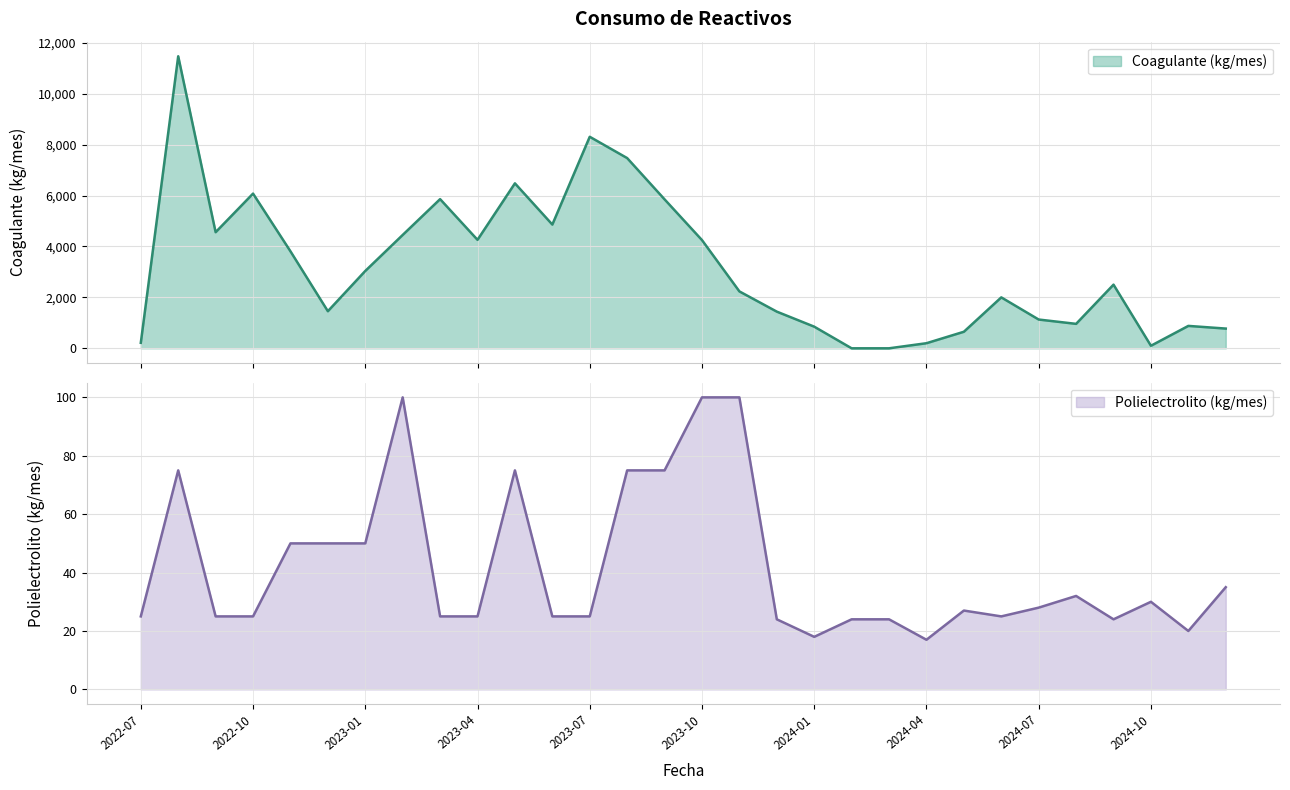

Reading left to right, what are all the values shown in this chart?

Coagulante (kg/mes): 2022-07=216	2022-08=11470	2022-09=4560	2022-10=6076	2022-11=3810	2022-12=1457	2023-01=3038	2023-02=4452	2023-03=5859	2023-04=4260	2023-05=6479	2023-06=4860	2023-07=8308	2023-08=7471	2023-09=5850	2023-10=4250	2023-11=2235	2023-12=1440	2024-01=850	2024-02=0	2024-03=0	2024-04=200	2024-05=650	2024-06=2000	2024-07=1130	2024-08=960	2024-09=2500	2024-10=100	2024-11=880	2024-12=775
Polielectrolito (kg/mes): 2022-07=25	2022-08=75	2022-09=25	2022-10=25	2022-11=50	2022-12=50	2023-01=50	2023-02=100	2023-03=25	2023-04=25	2023-05=75	2023-06=25	2023-07=25	2023-08=75	2023-09=75	2023-10=100	2023-11=100	2023-12=24	2024-01=18	2024-02=24	2024-03=24	2024-04=17	2024-05=27	2024-06=25	2024-07=28	2024-08=32	2024-09=24	2024-10=30	2024-11=20	2024-12=35